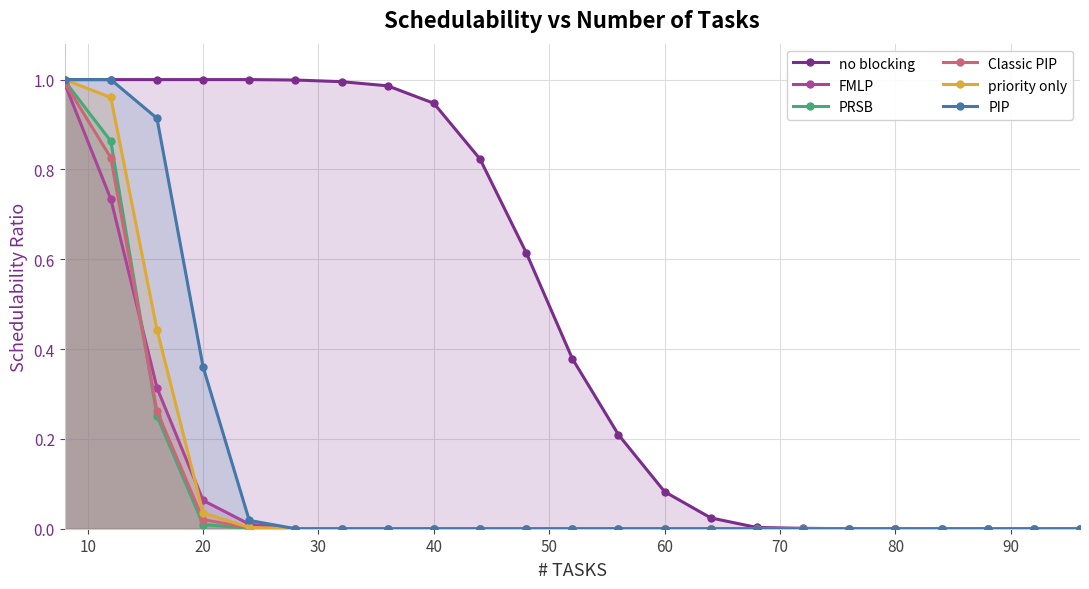

How many lines are shown in the chart?

6